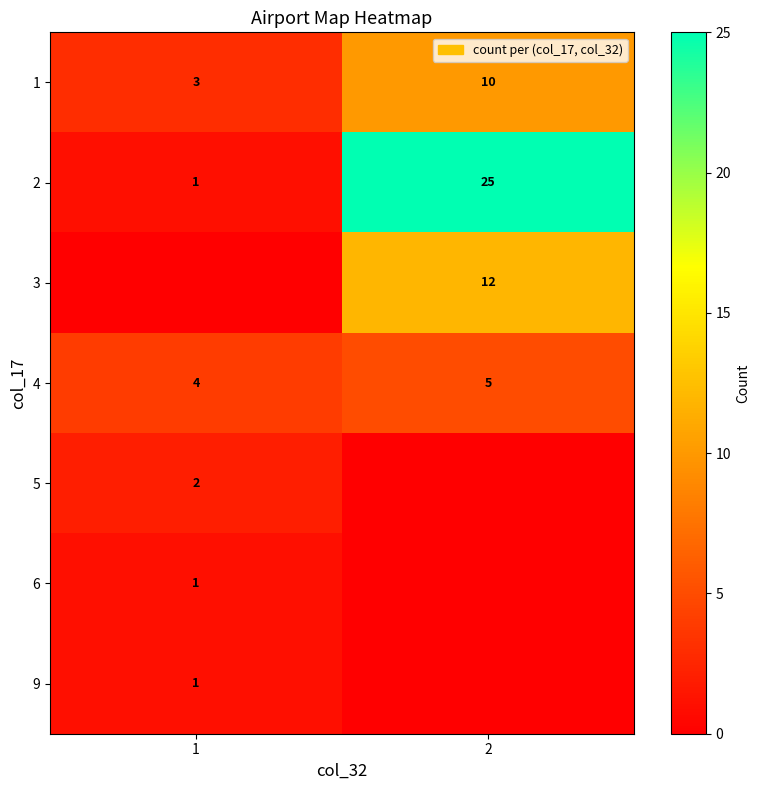

What is the spread (max minus min) of values at 2?

25